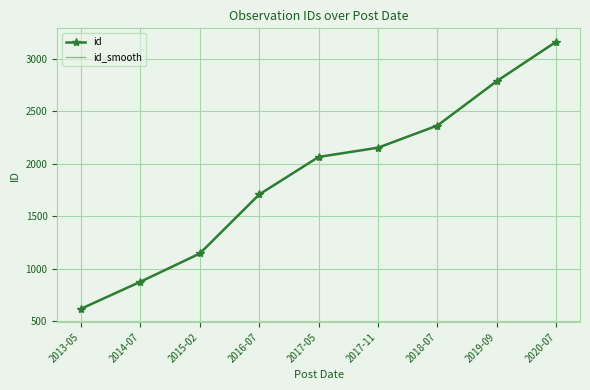

What is the sum of all id_smooth values?

16882